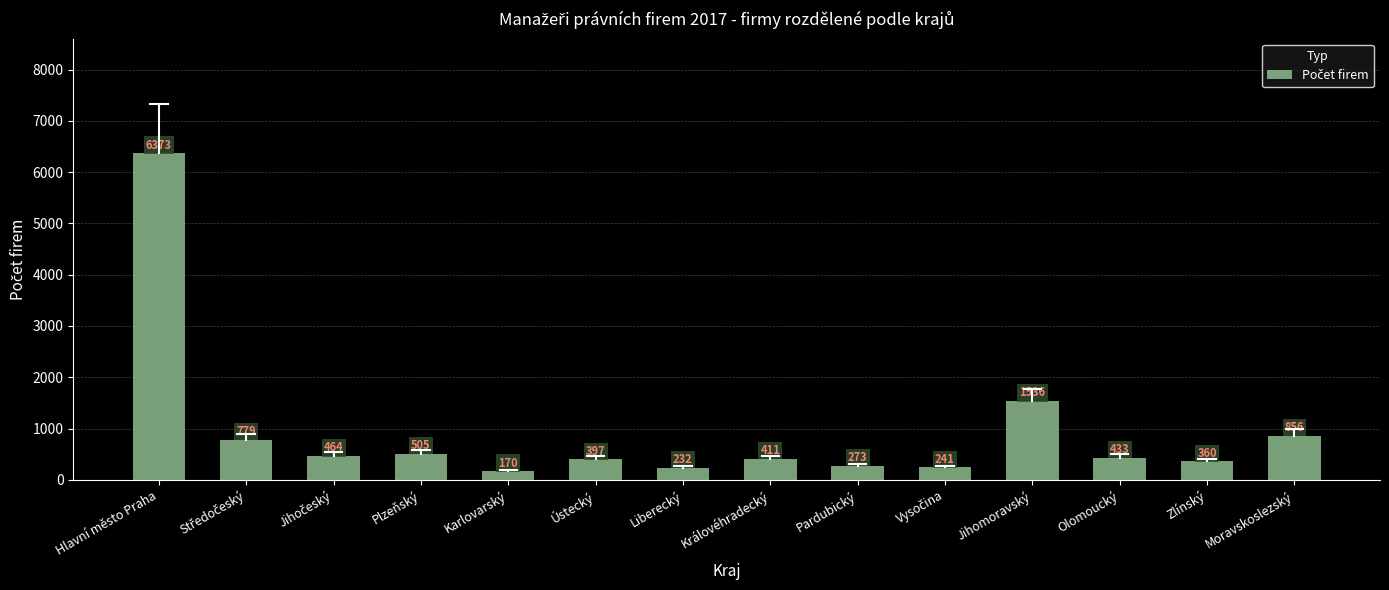

What is the smallest value displayed?

170